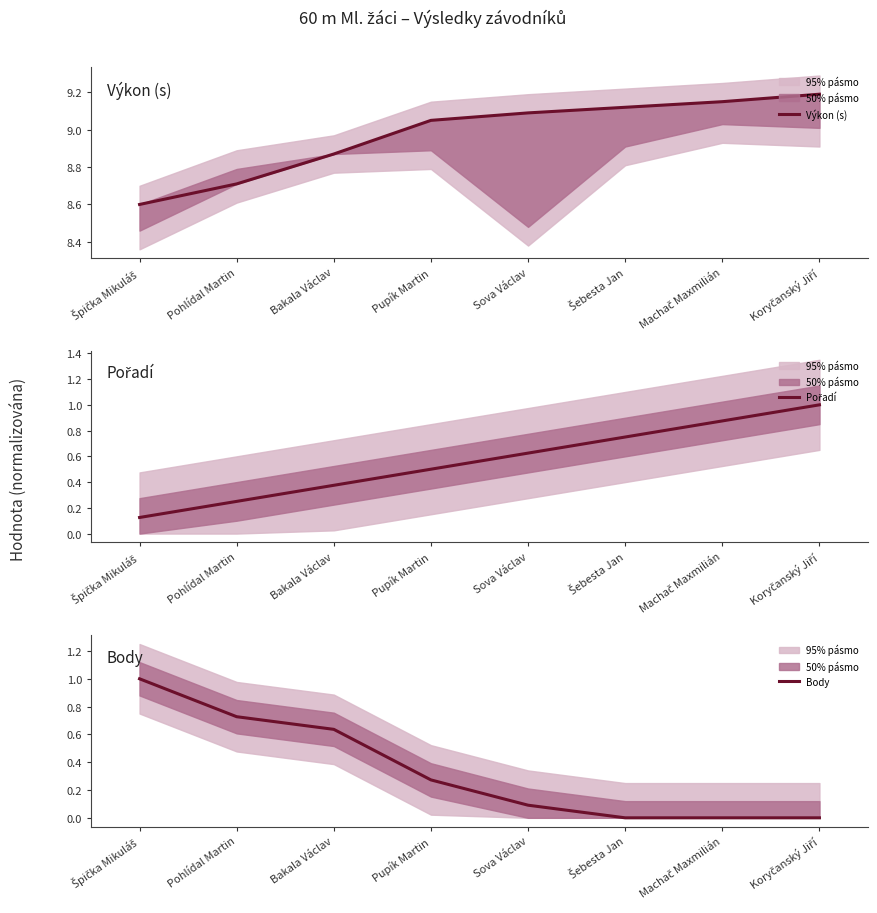

True or false: Pořadí and Výkon (s) cross at least once.

False